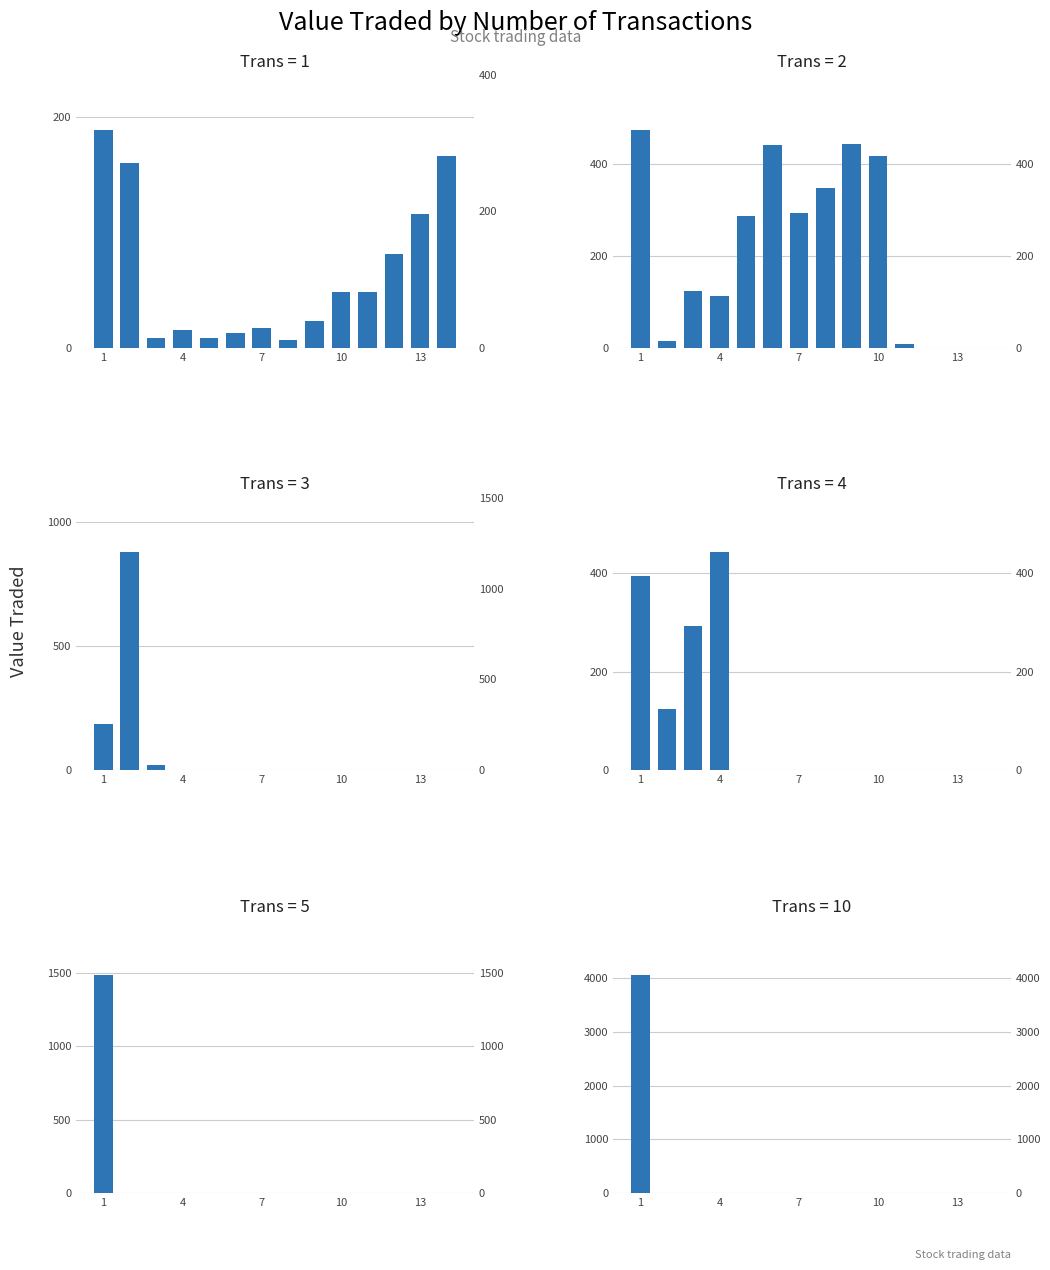

At which label is No.Trans=3 closest to 440?

1